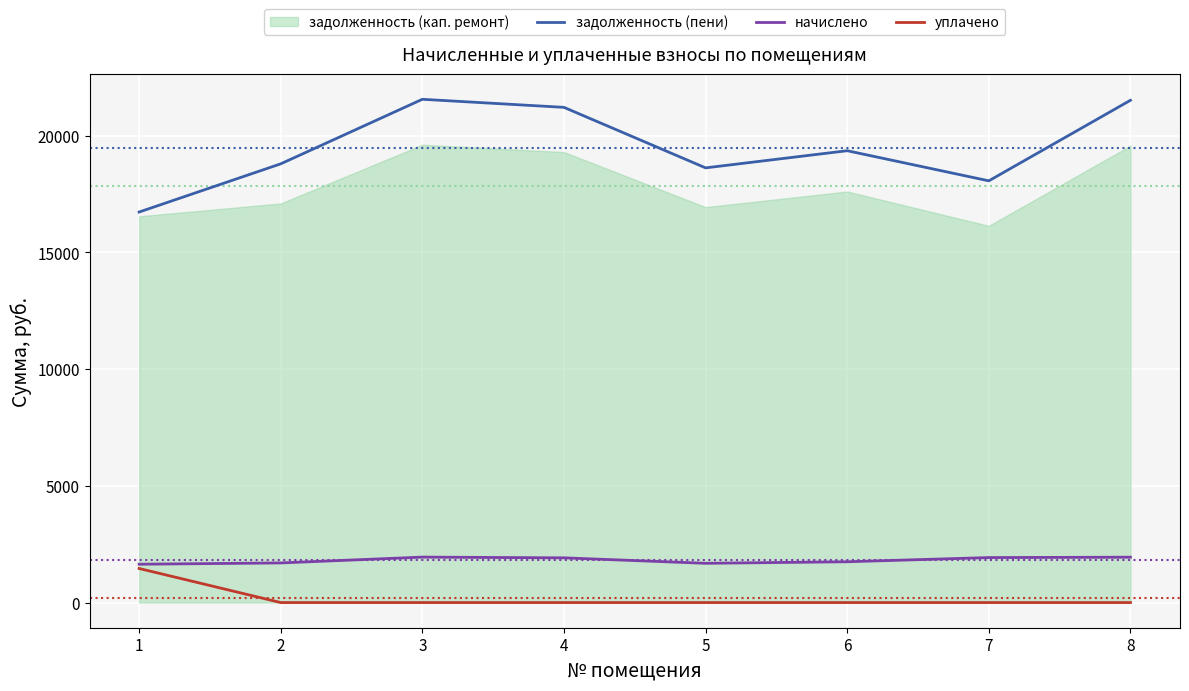

At which label does начислено reach its peak?

3